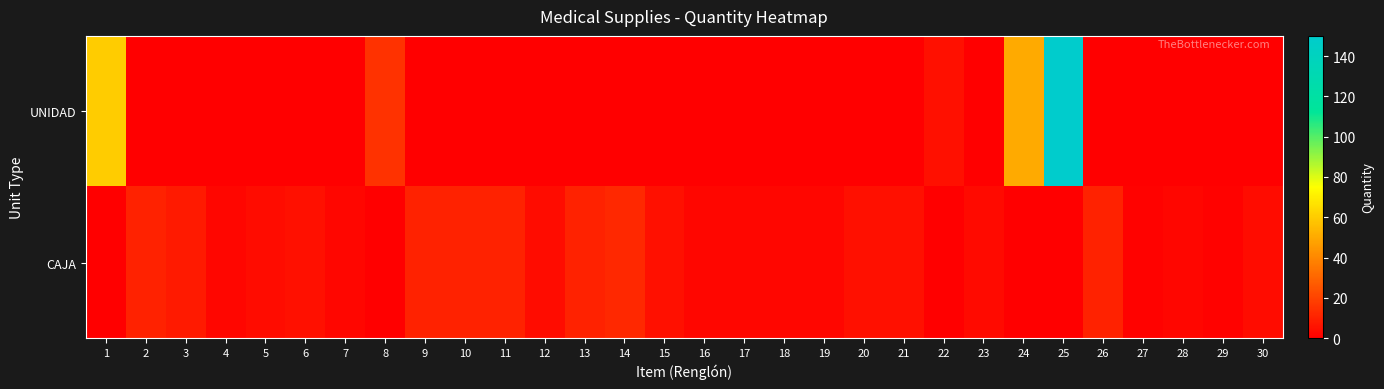

Which series has the widest spread of values?

UNIDAD